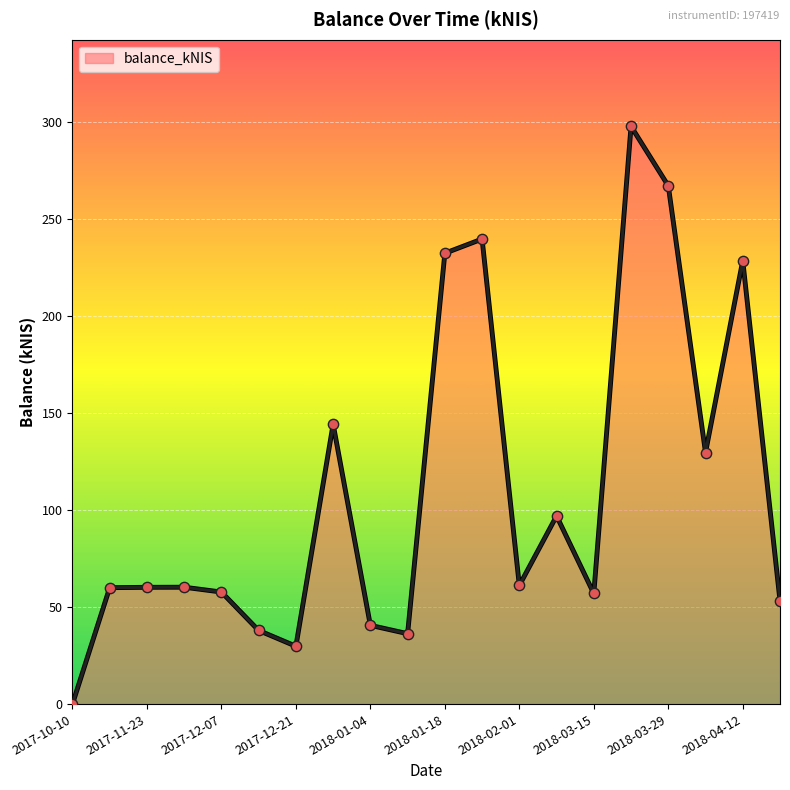

What is the difference between the maximum and minimum values?

297.7